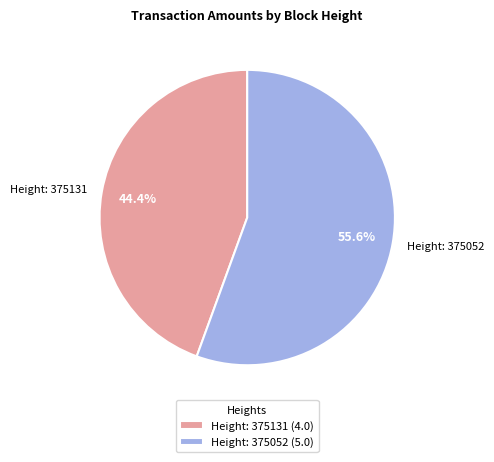

Count the number of slices in the pie.

2